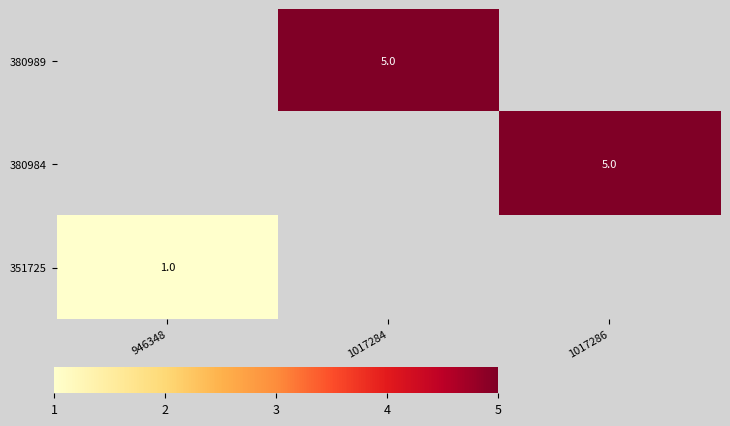

The value of 380989 at 1017284 is 5. True or false?

True